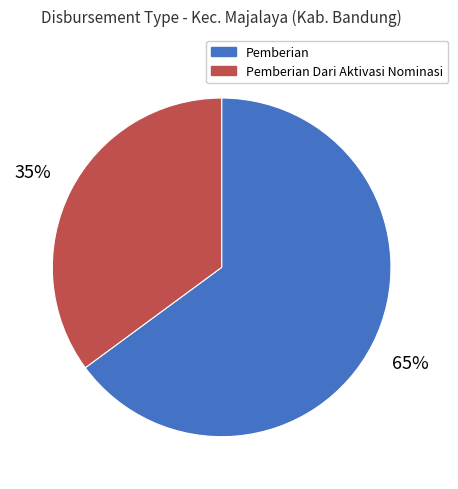

Which category has the smallest portion of the pie?

Pemberian Dari Aktivasi Nominasi